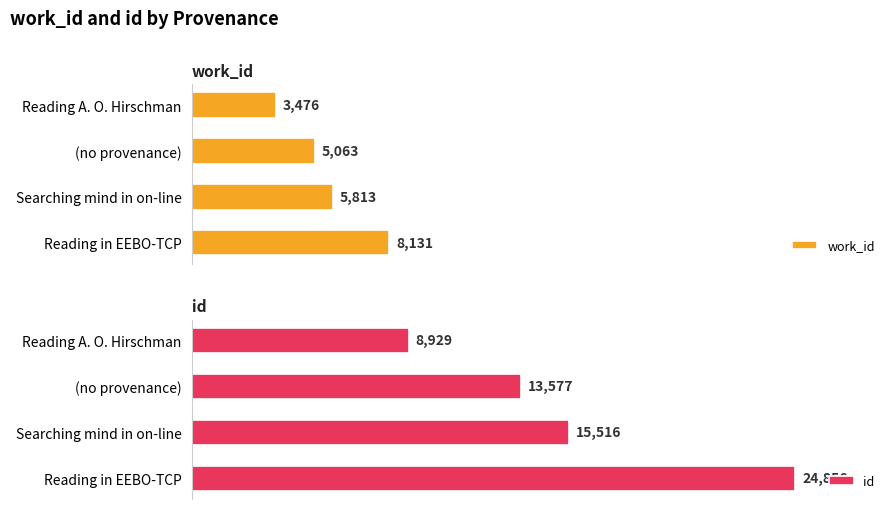

Which series has the largest total across all categories?

id